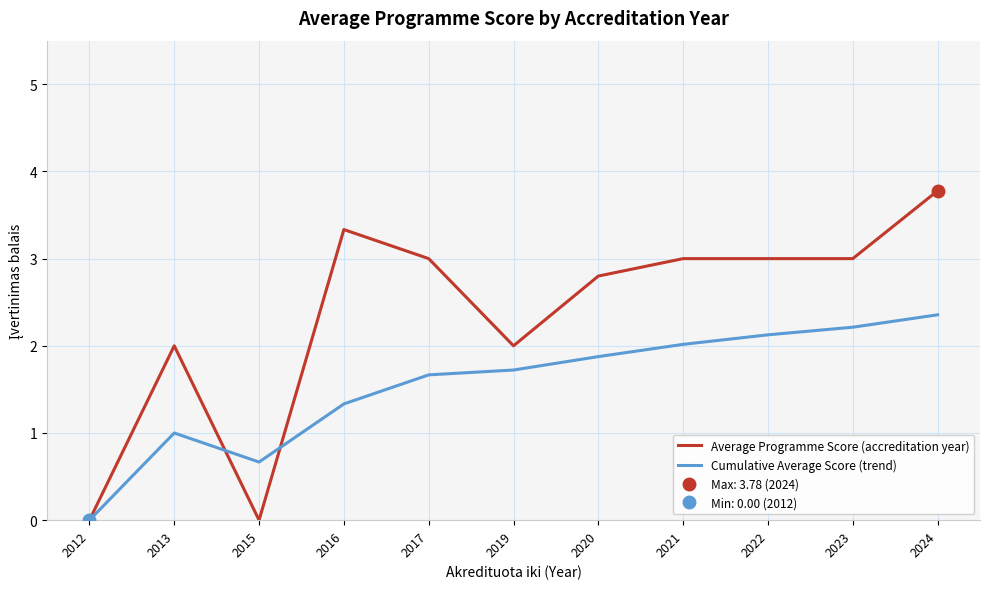

What is the difference between the Cumulative Average Score (trend) values at 2023 and 2021?

0.2